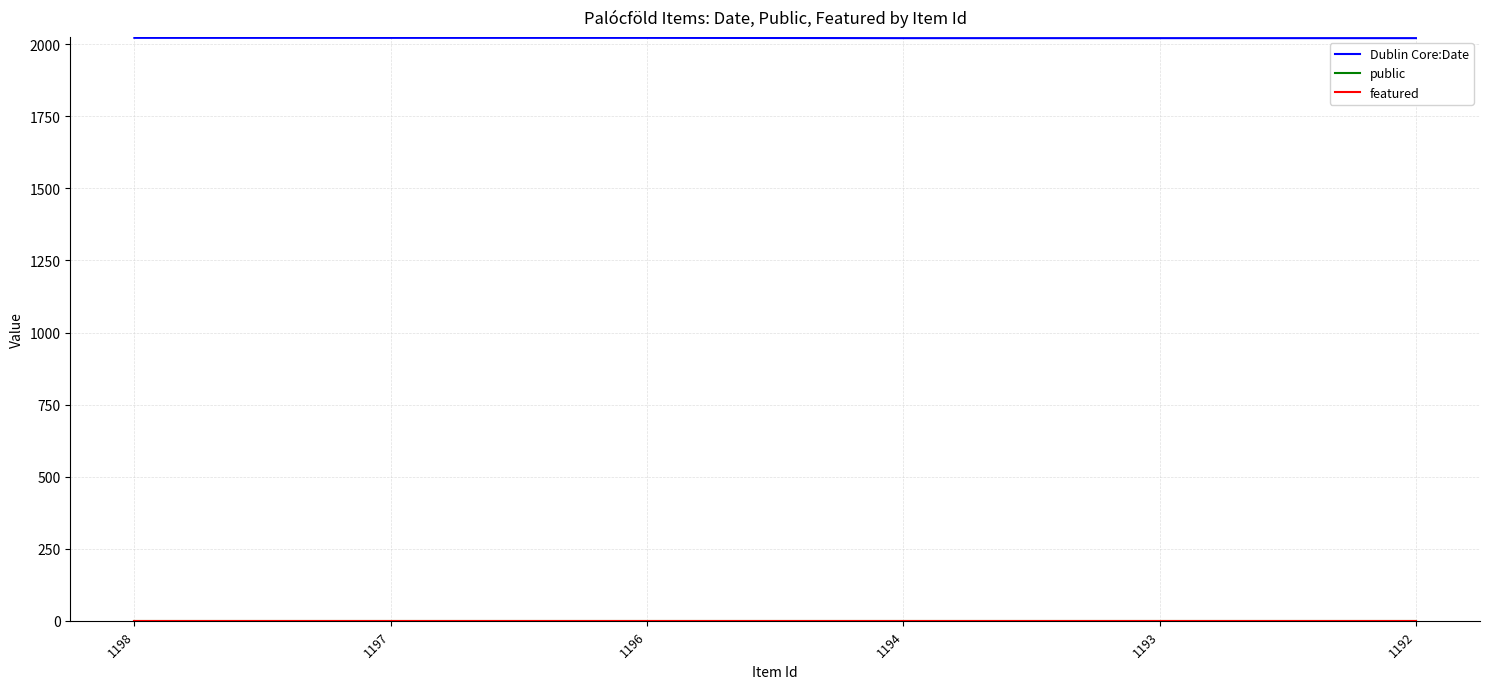

What is the value of the Dublin Core:Date point at the 4th from the left?

2021